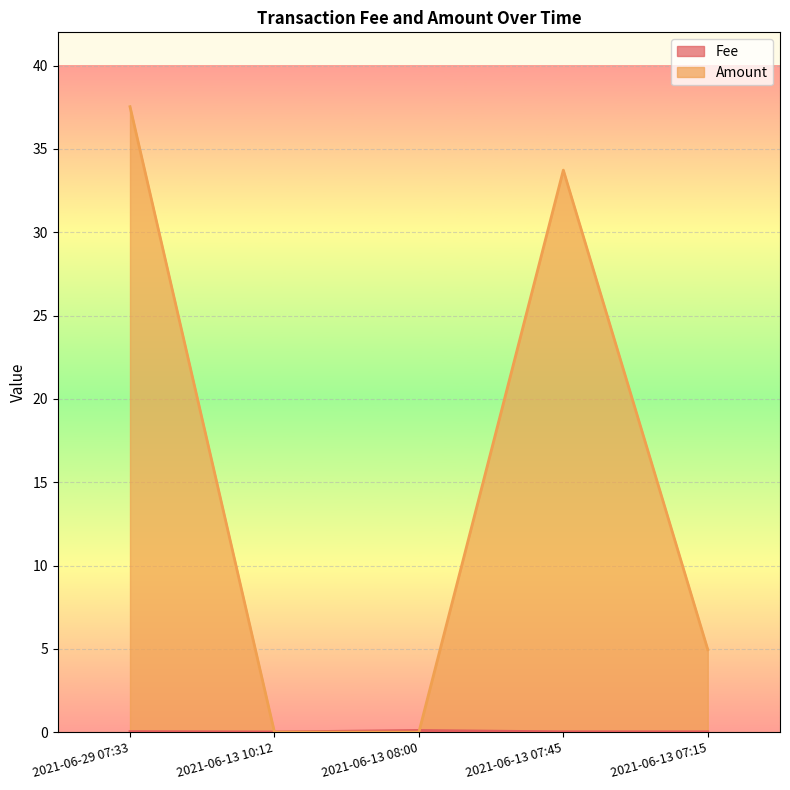

What is the label of the 4th point from the left?

2021-06-13 07:45